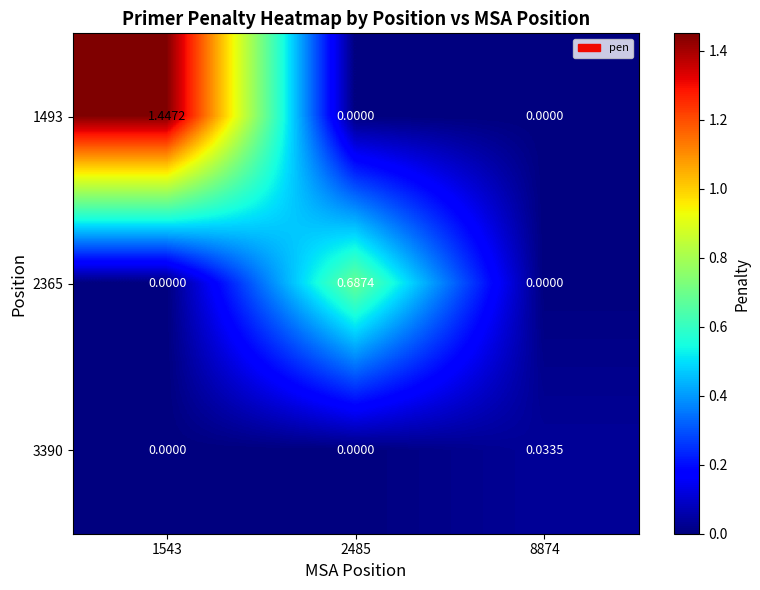

The 3390 series shows 0.0 at 2485. True or false?

True